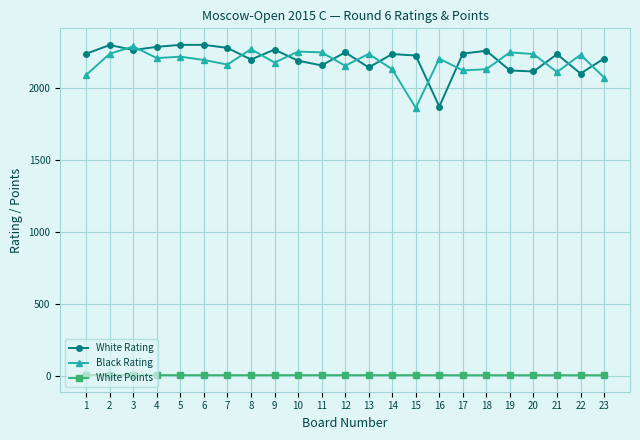

Is it true that White Points equals 4.0 at 5?

True